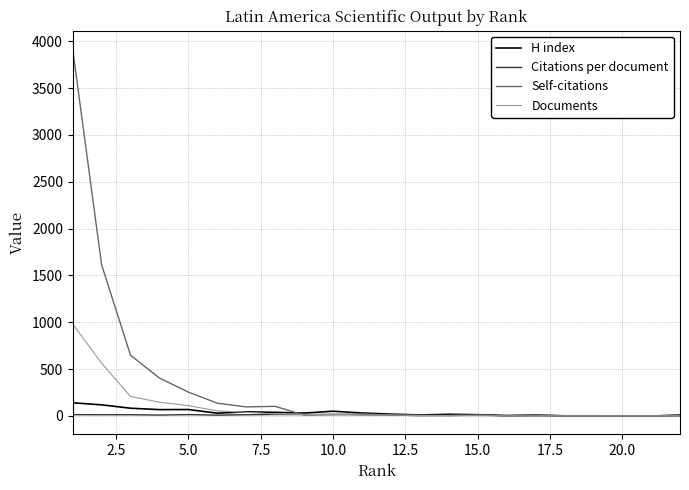

Which series has the largest total across all categories?

Self-citations